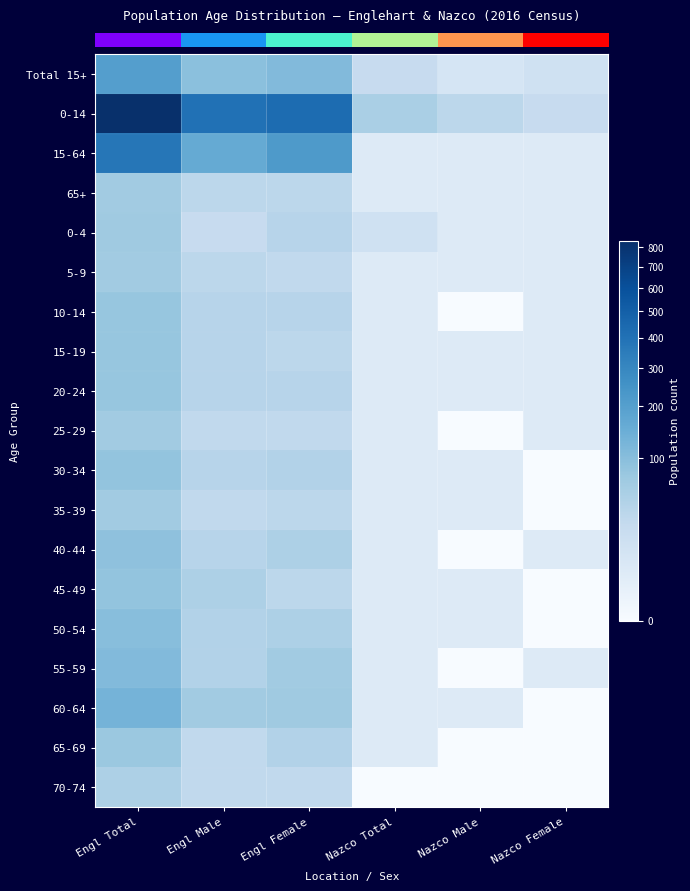

What is the total value across all series at Nazco Total?

170